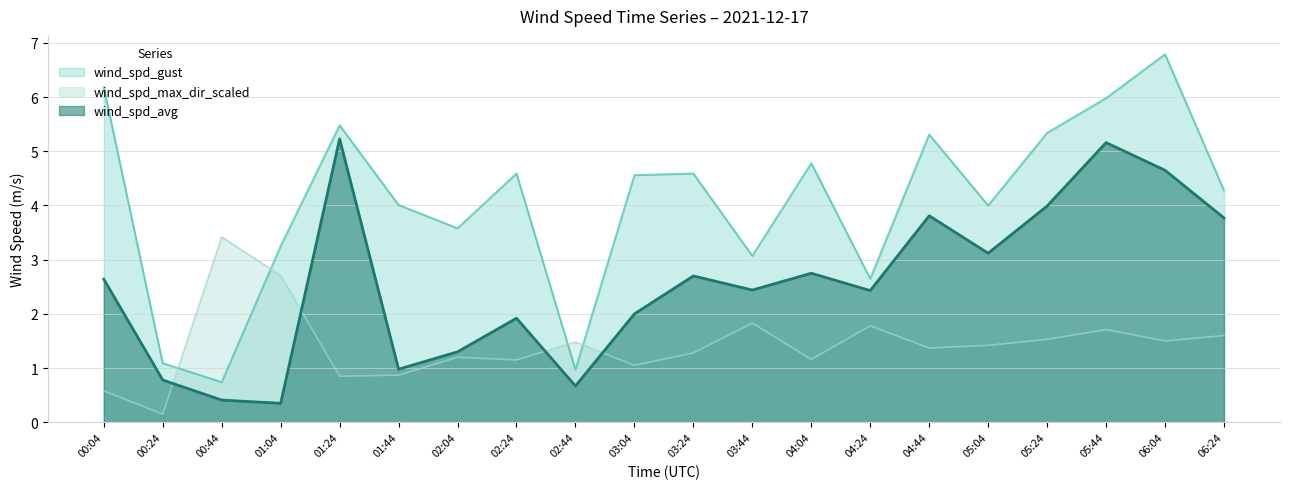

How many distinct data groups are displayed?

3